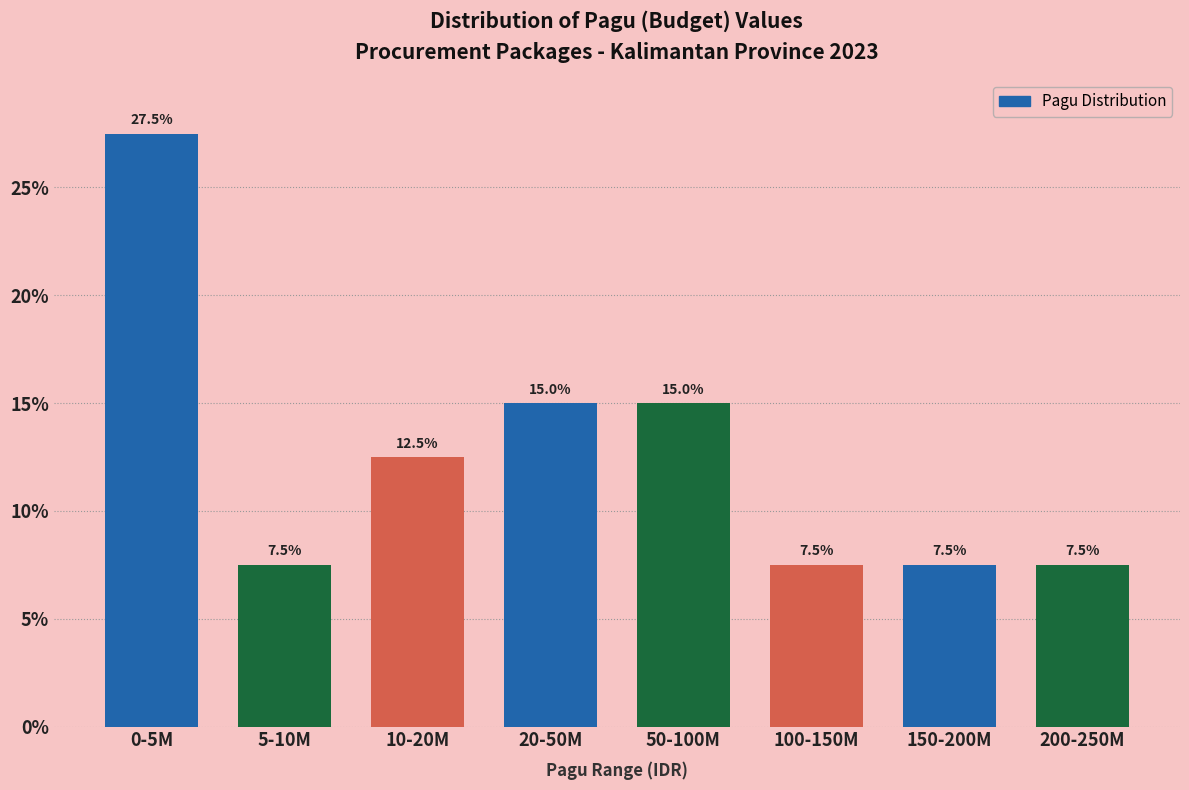

Reading left to right, what are all the values shown in this chart?

0-5M=27.5	5-10M=7.5	10-20M=12.5	20-50M=15.0	50-100M=15.0	100-150M=7.5	150-200M=7.5	200-250M=7.5